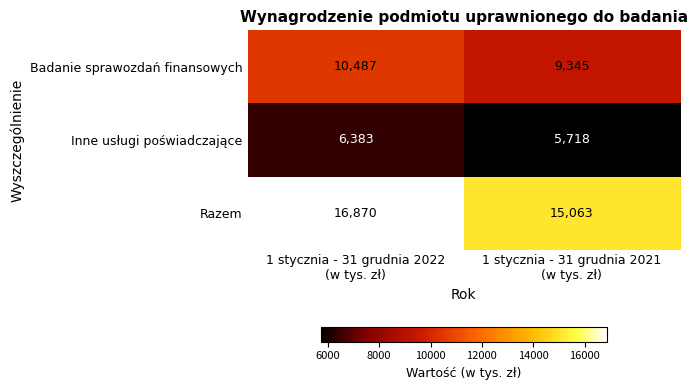

List the series in order of their peak value, lowest first.

Inne usługi poświadczające, Badanie sprawozdań finansowych, Razem